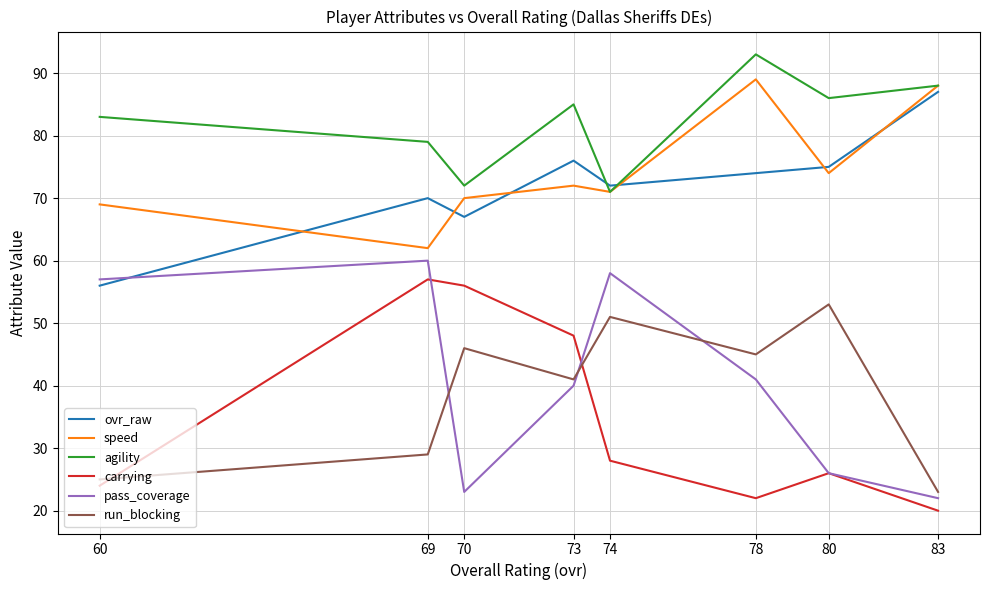

How many times do pass_coverage and run_blocking cross each other?

3